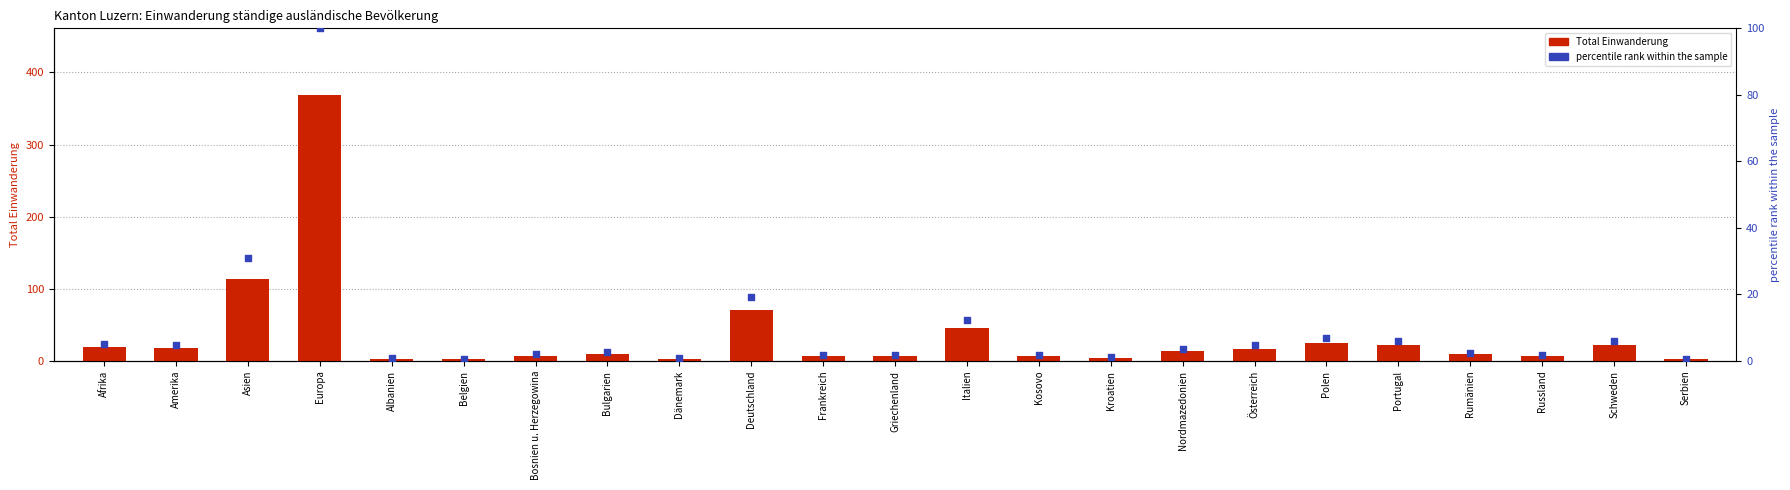

What is the total value across all series at Dänemark?

3.8